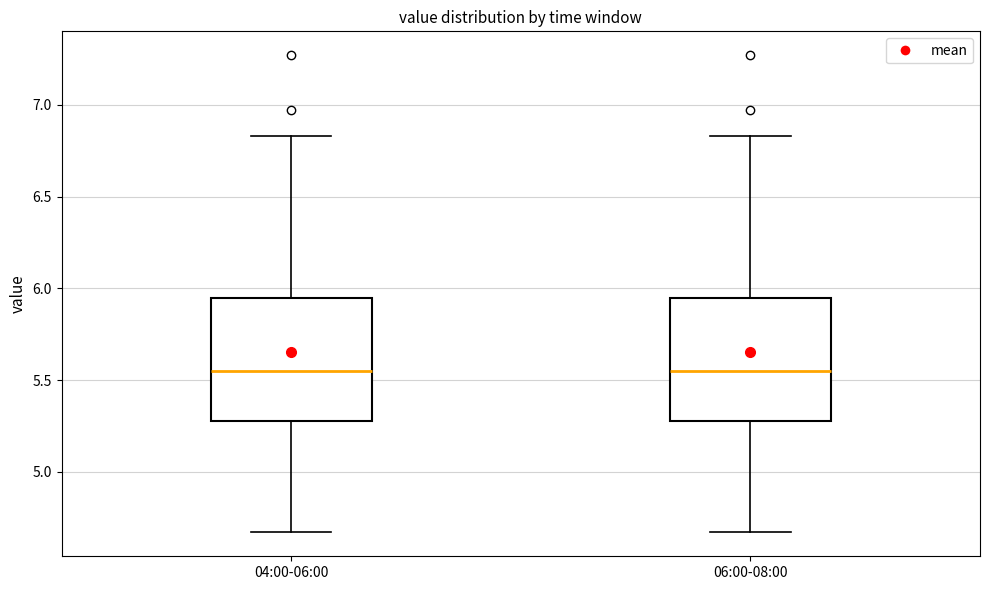

Where is the lower edge of the box for 04:00-06:00 on the y-axis? The values are not printed on the chart, so give them approximately, as read against the axis.

5.30